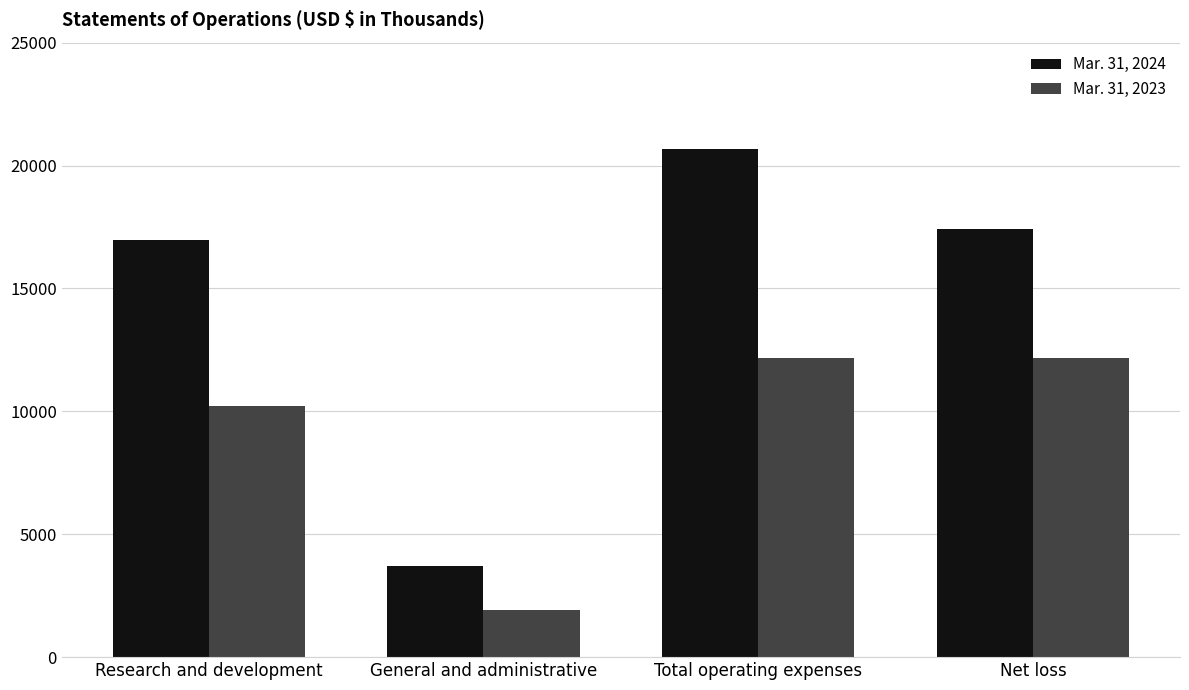

Reading right to left, extract all data points from this chart.

Mar. 31, 2024: 17417	20674	3699	16975
Mar. 31, 2023: 12172	12172	1936	10236